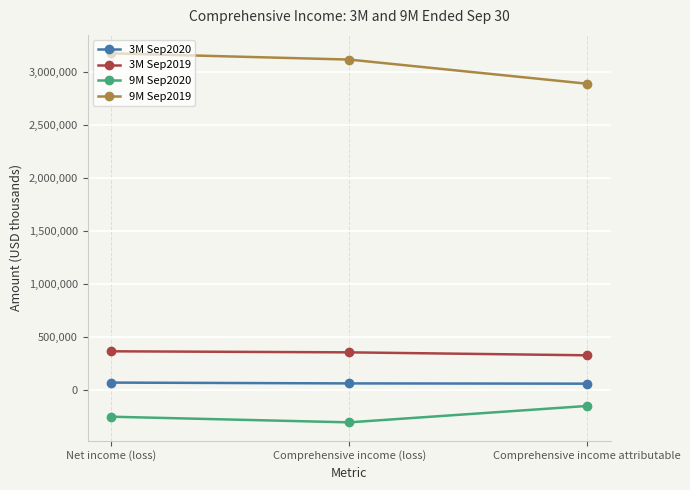

How many 3M Sep2019 values are between 326145 and 363849?

3